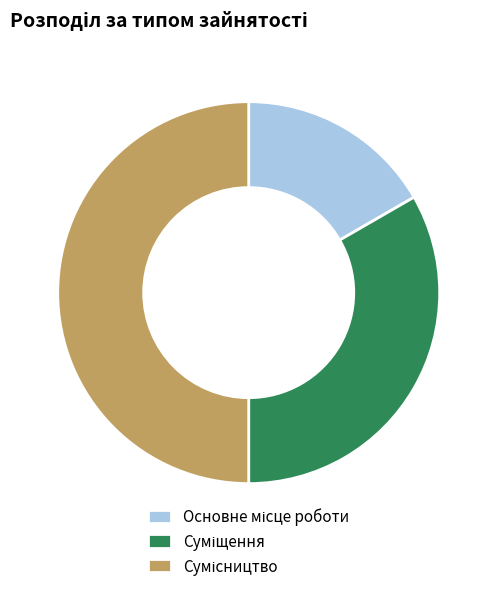

To the nearest percent, what is the difference between the Основне місце роботи and Суміщення slice percentages?

17%